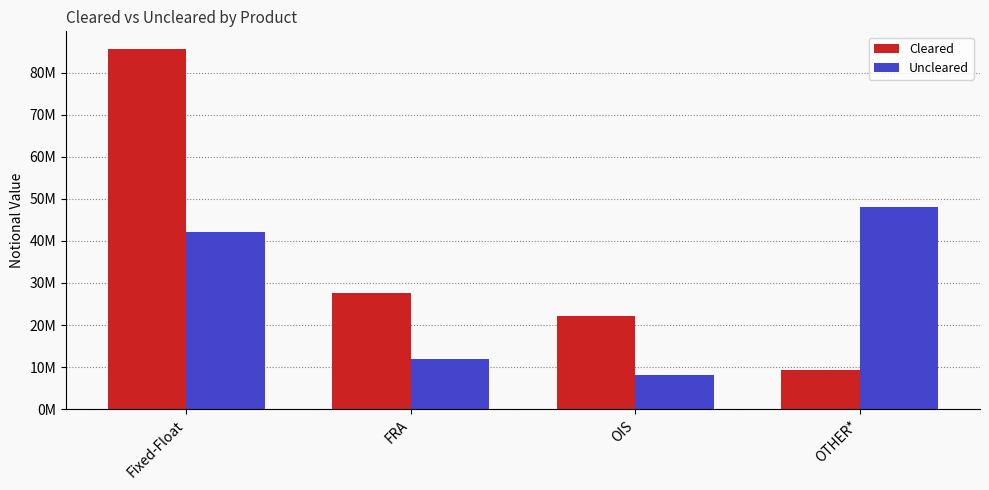

What are all the series names shown in the legend?

Cleared, Uncleared